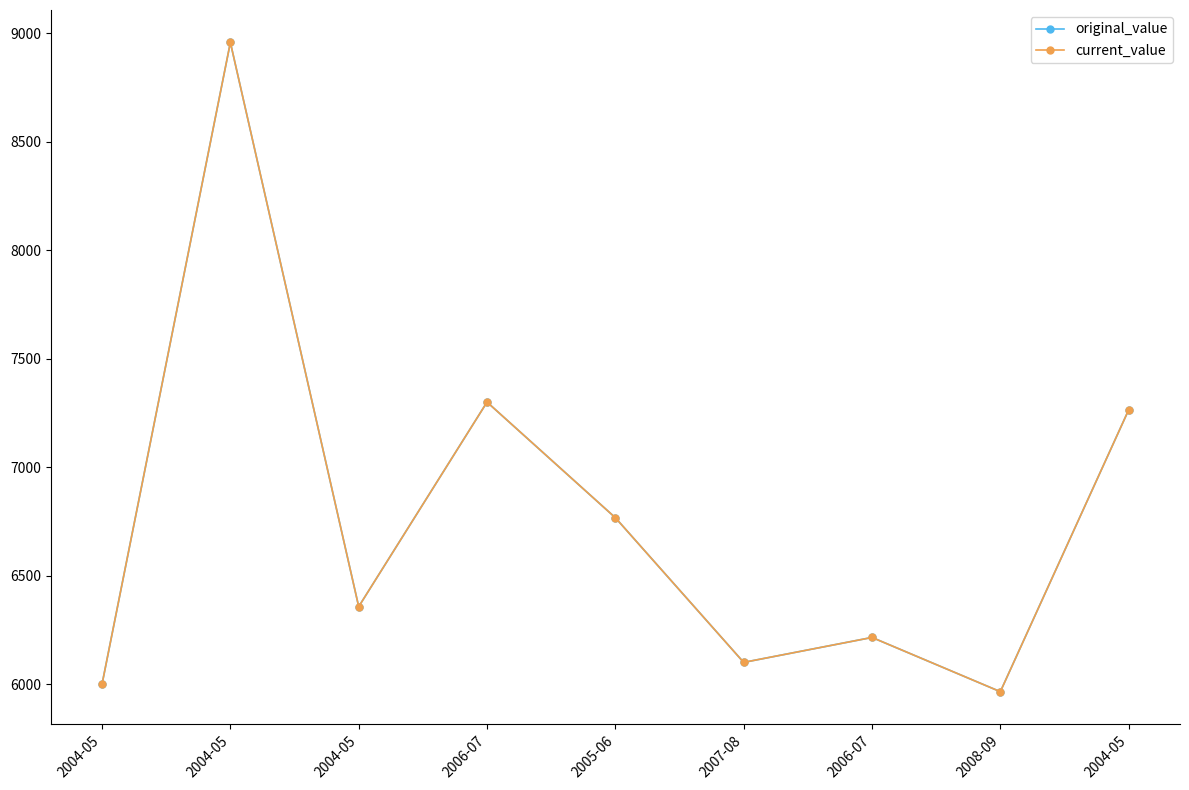

How many lines are shown in the chart?

2